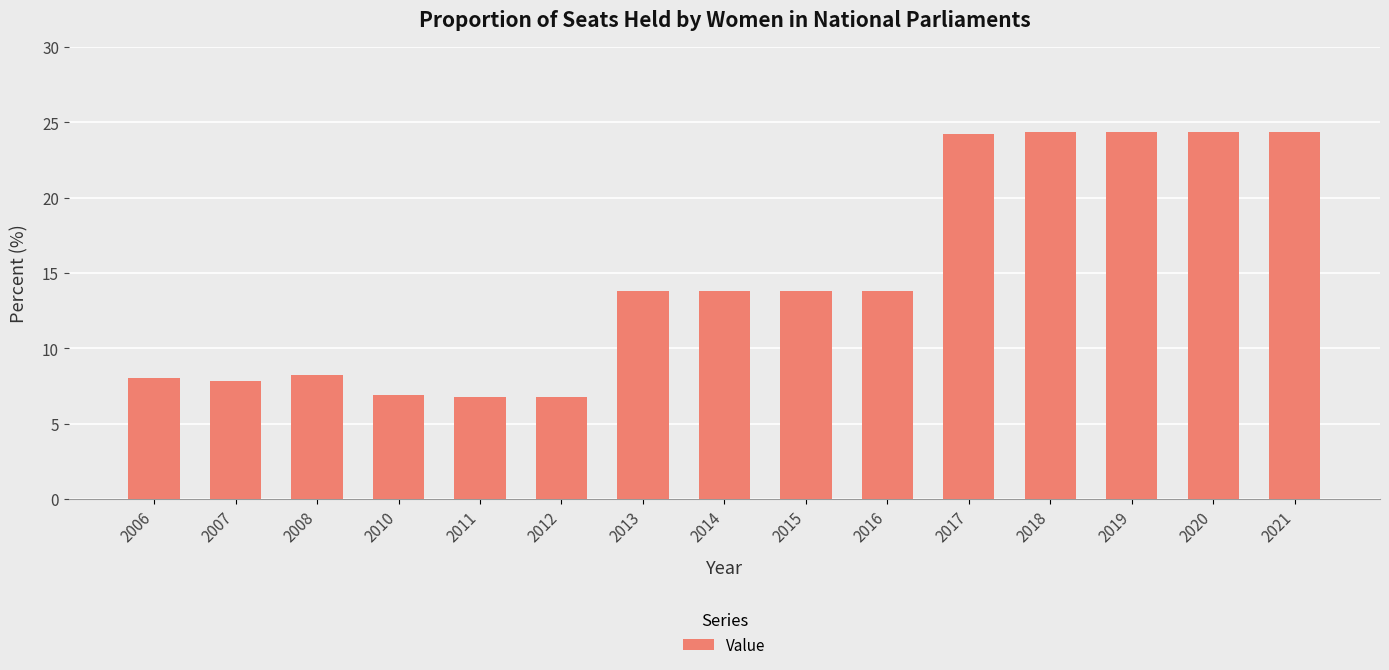

What is the difference between the maximum and minimum values?

17.6